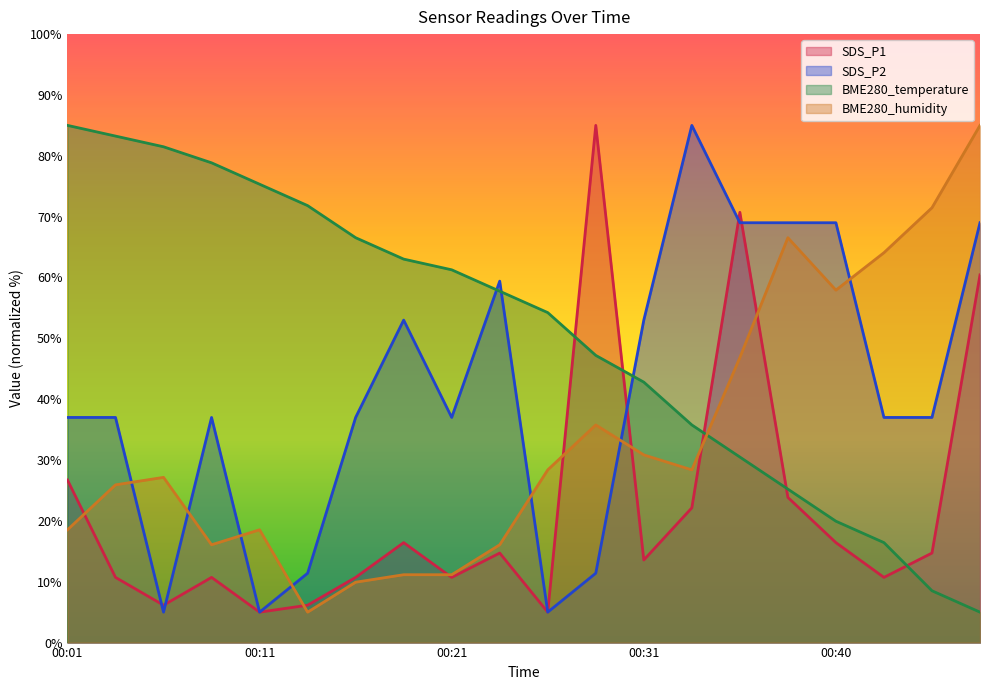

What is the sum of all SDS_P2 values?

823.2